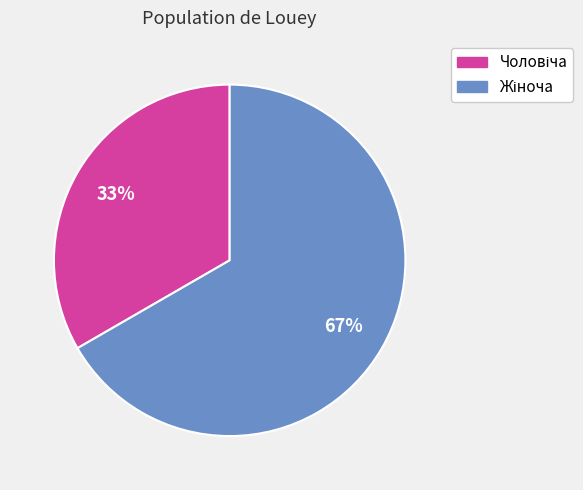

Is there a majority slice in this chart?

Yes